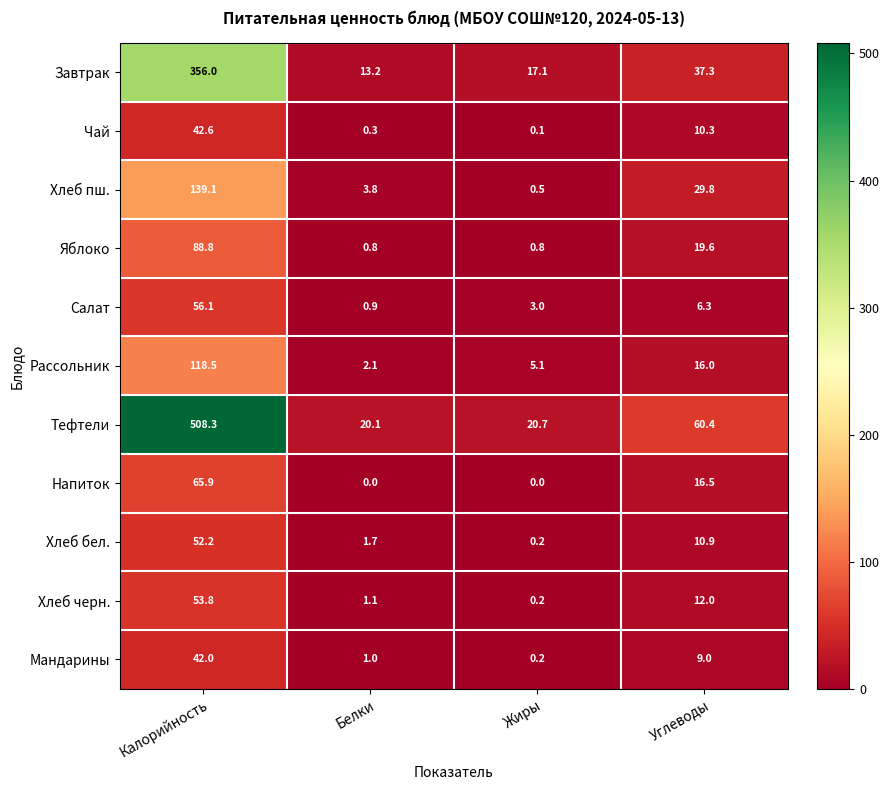

What is the approximate value of Салат at Калорийность?

56.1